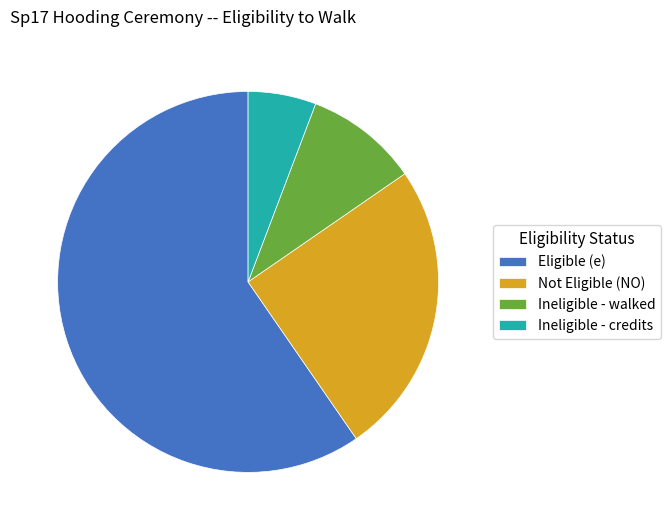

Which slice is the smallest?

Ineligible - credits